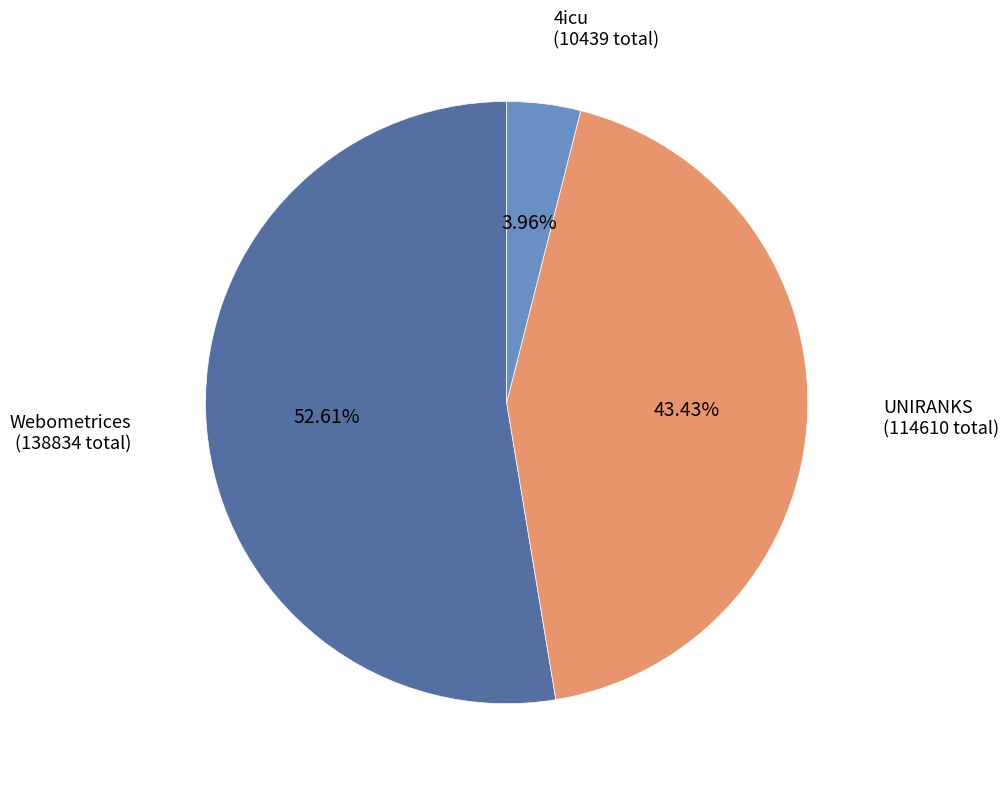

Is there any slice that represents more than half of the pie?

Yes